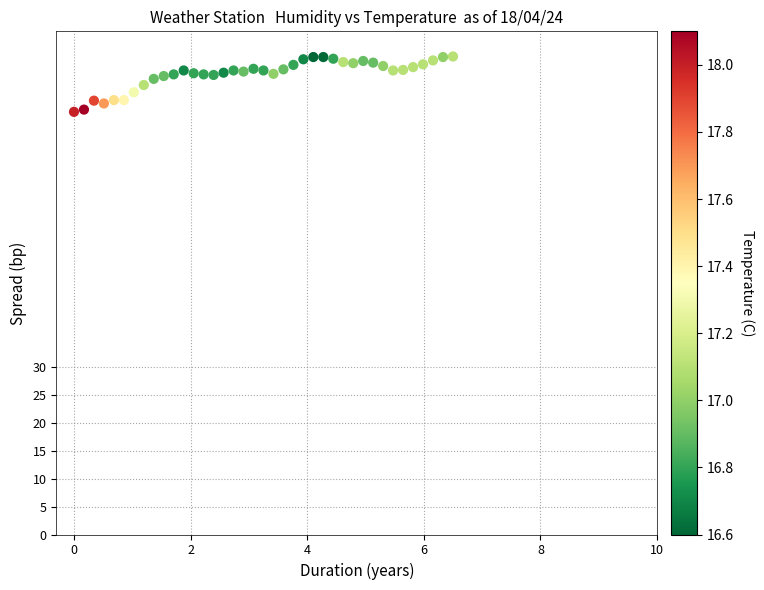

What is the range of X values (max minus min)?

6.5